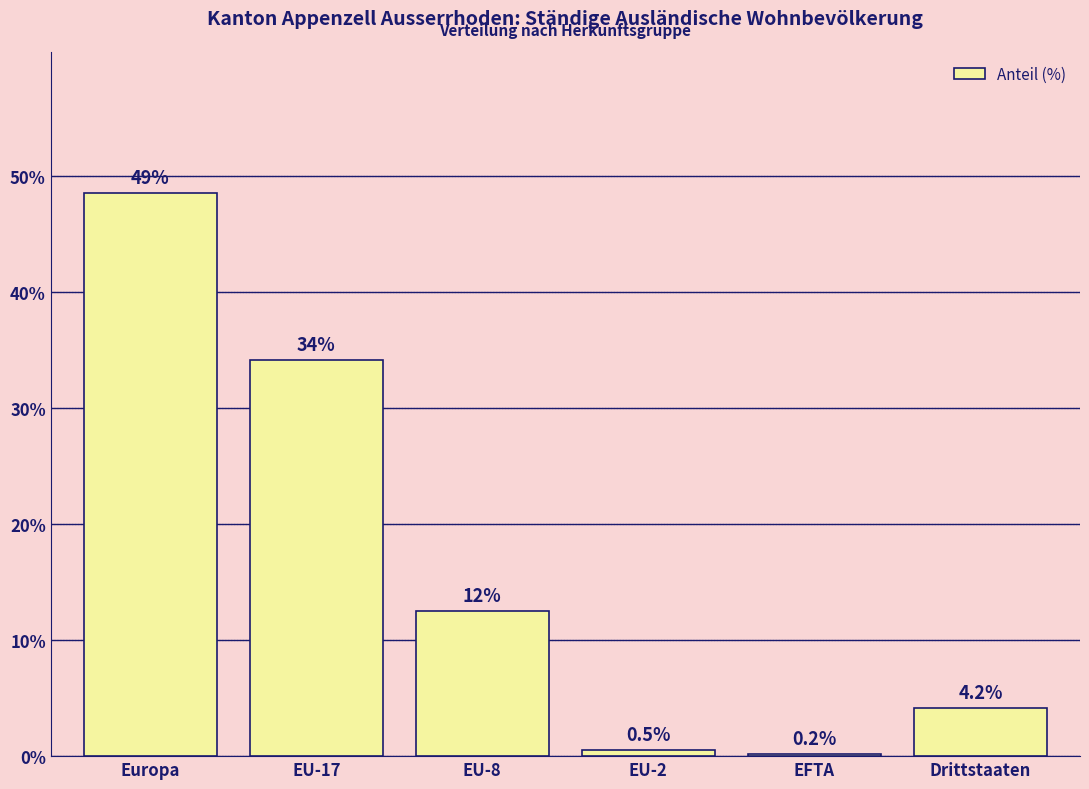

Reading right to left, what are all the values shown in this chart?

Drittstaaten=4.2	EFTA=0.2	EU-2=0.5	EU-8=12.5	EU-17=34.1	Europa=48.5